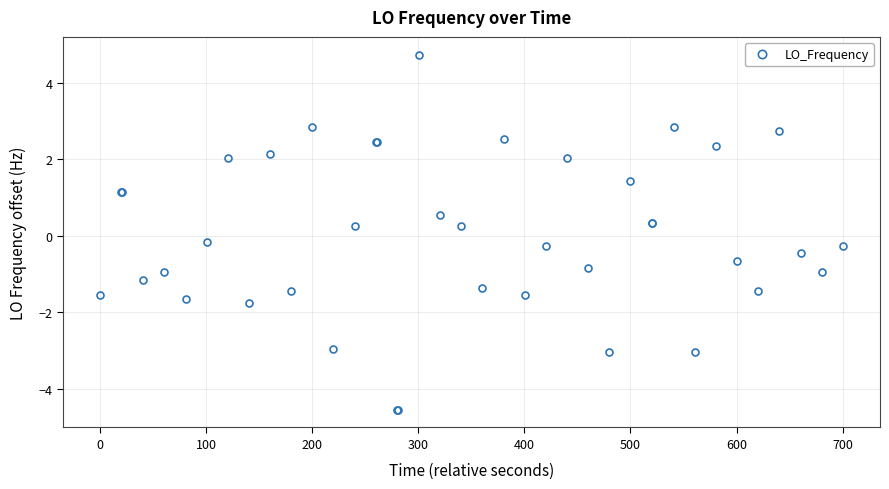

What is the greatest value displayed?

4.7